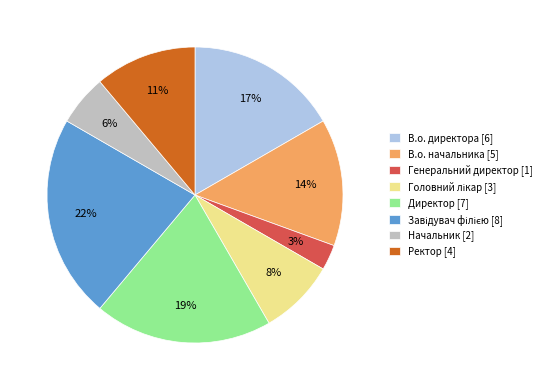

Is there any slice that represents more than half of the pie?

No